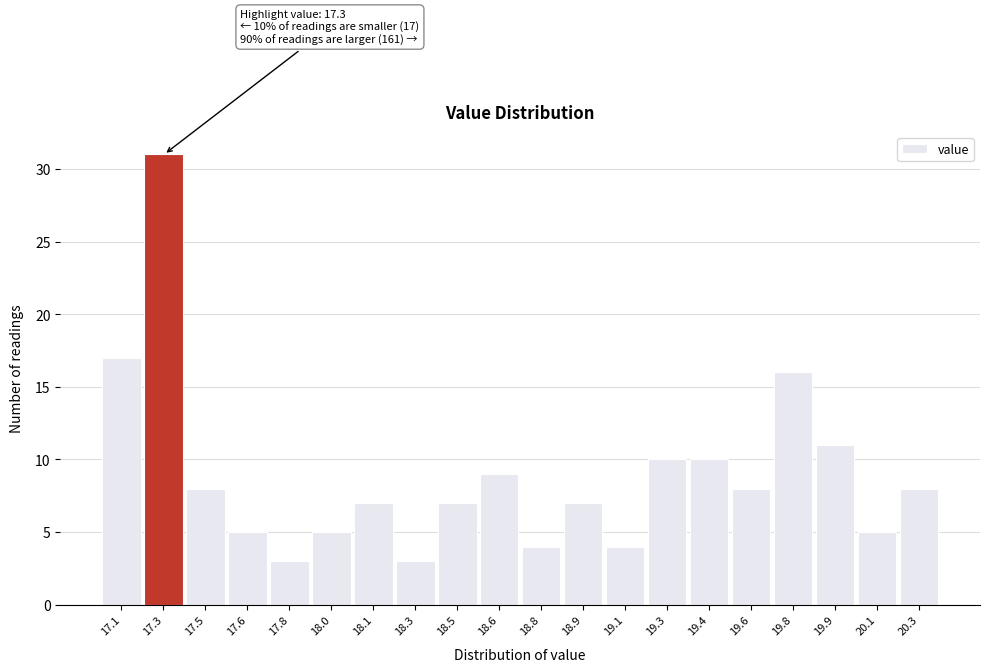

Reading left to right, extract all data points from this chart.

17	31	8	5	3	5	7	3	7	9	4	7	4	10	10	8	16	11	5	8